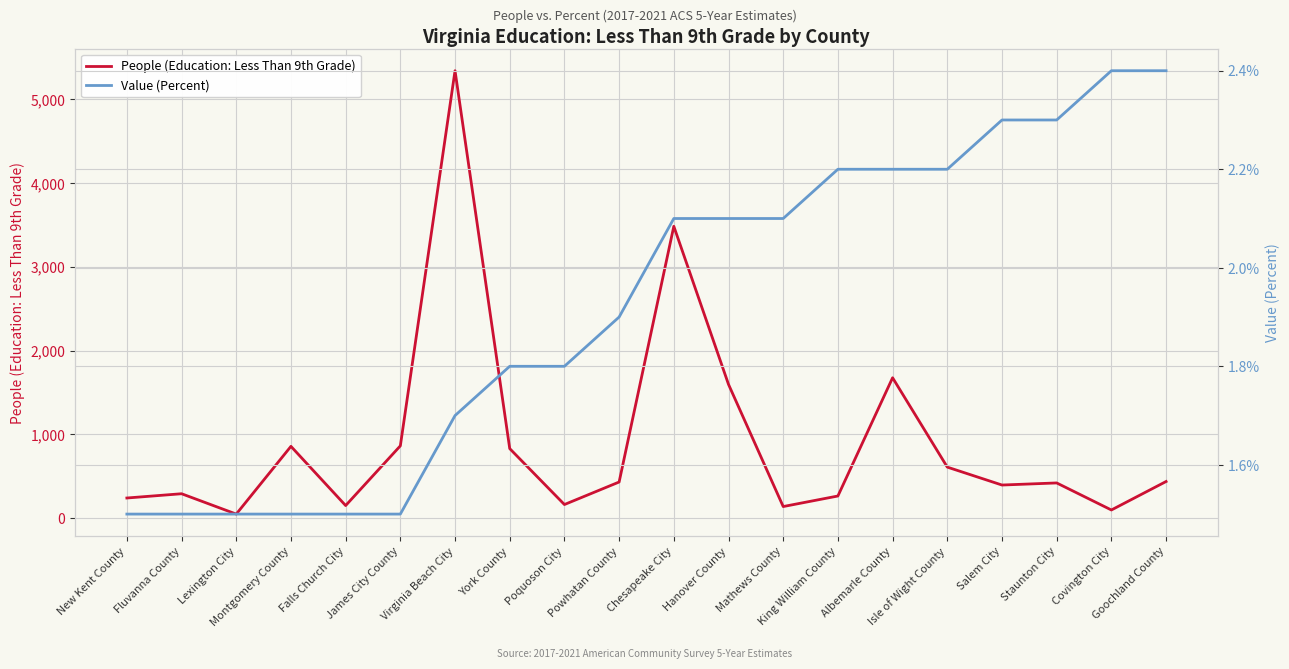

How many interior local valleys does the People (Education: Less Than 9th Grade) series have?

6